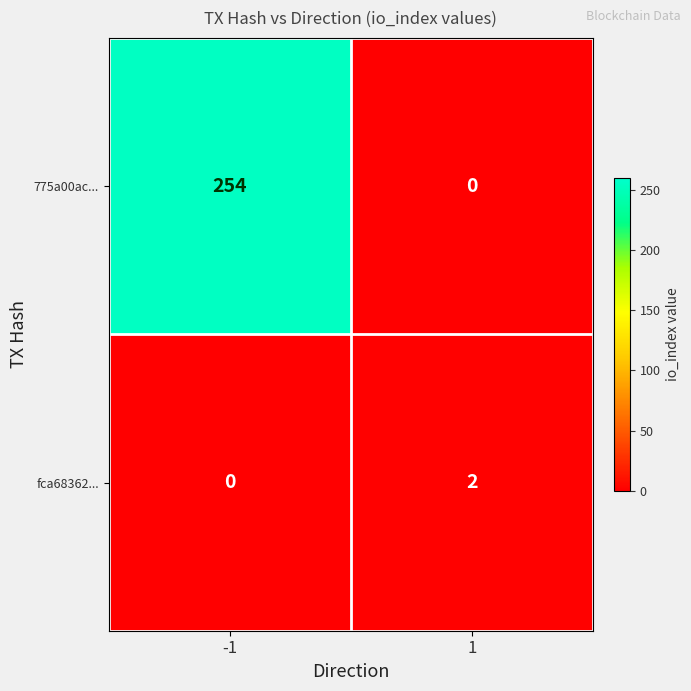

Reading left to right, what are all the values shown in this chart?

775a00ac...: 254	0
fca68362...: 0	2